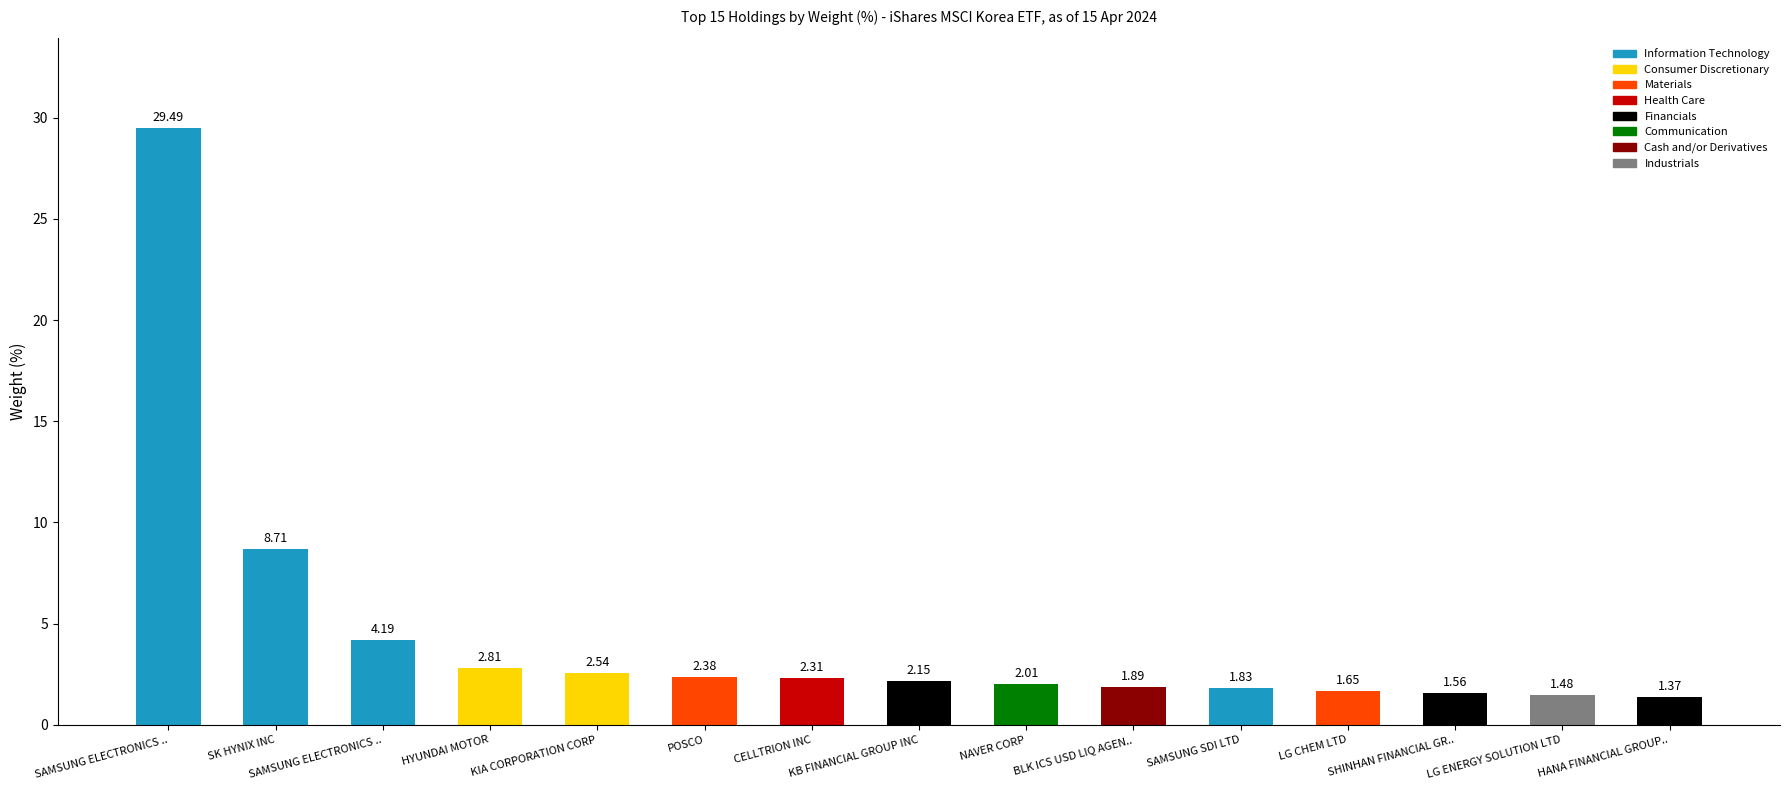

What is the change in value from LG CHEM LTD to LG ENERGY SOLUTION LTD?

-0.2